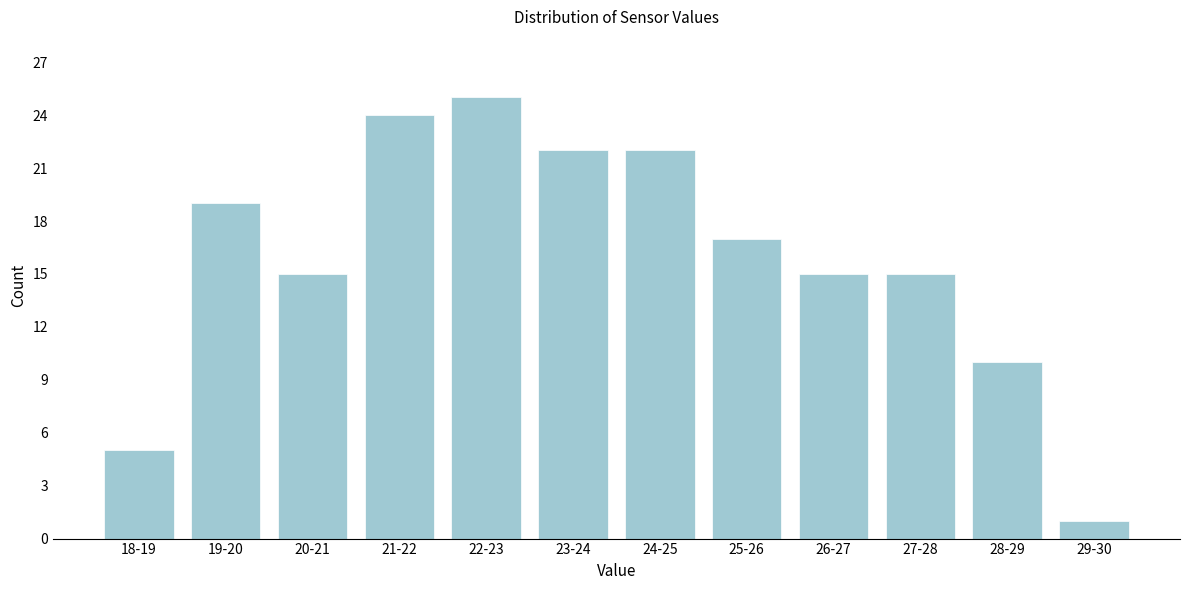

Reading left to right, list all the values displayed in this chart.

18-19=5	19-20=19	20-21=15	21-22=24	22-23=25	23-24=22	24-25=22	25-26=17	26-27=15	27-28=15	28-29=10	29-30=1